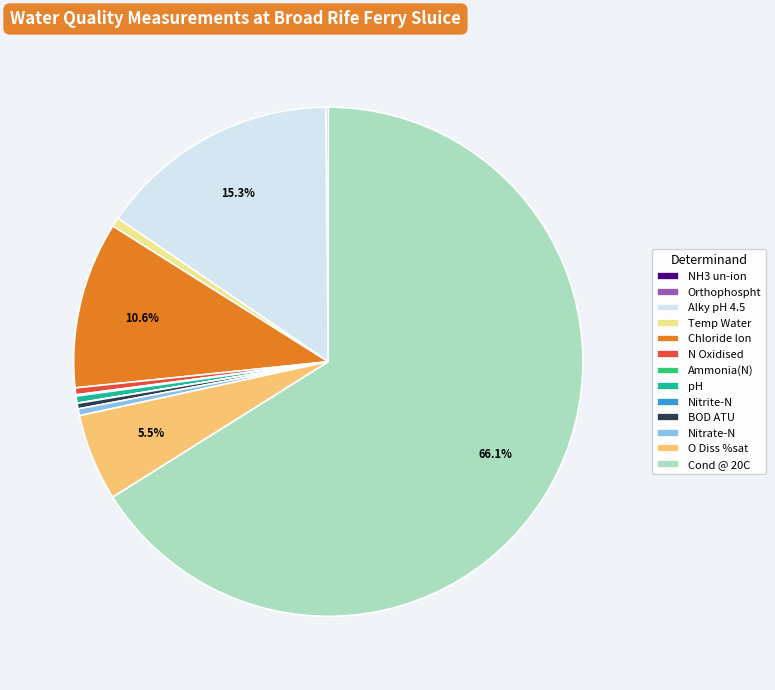

Which slice is the largest?

Cond @ 20C